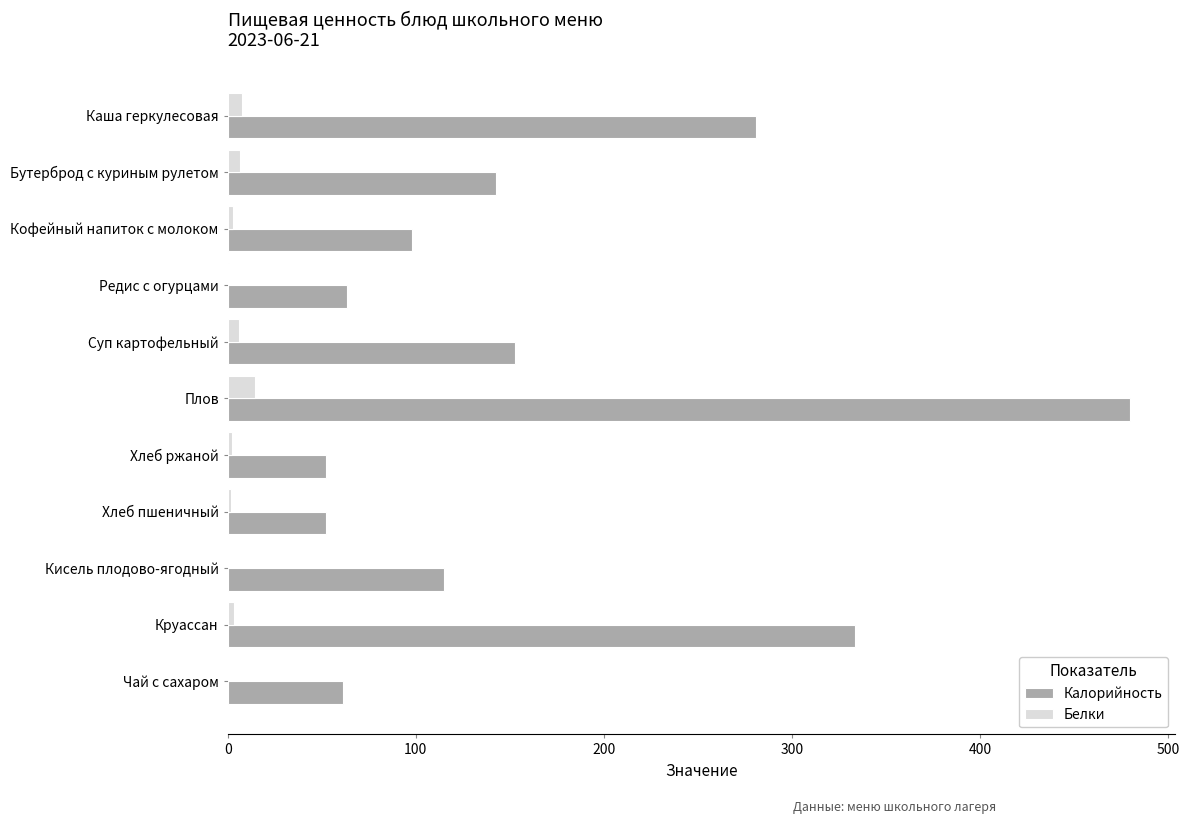

What is the maximum value shown in the chart?

479.6